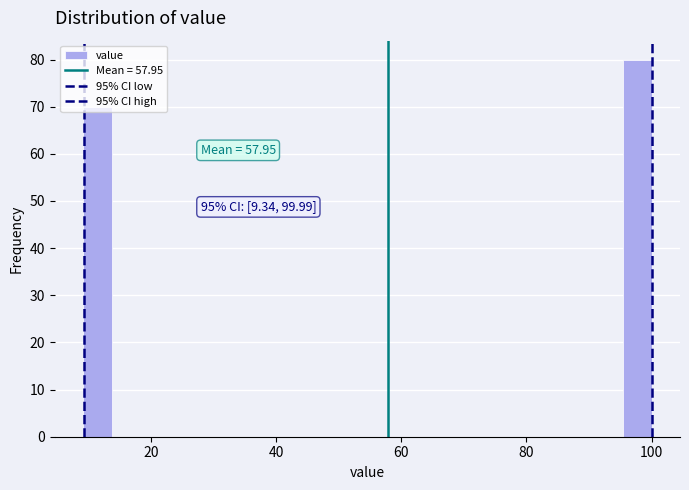

Around what value on the x-axis is the tallest bar? Give the approximate position of its centre, as read against the axis.

98